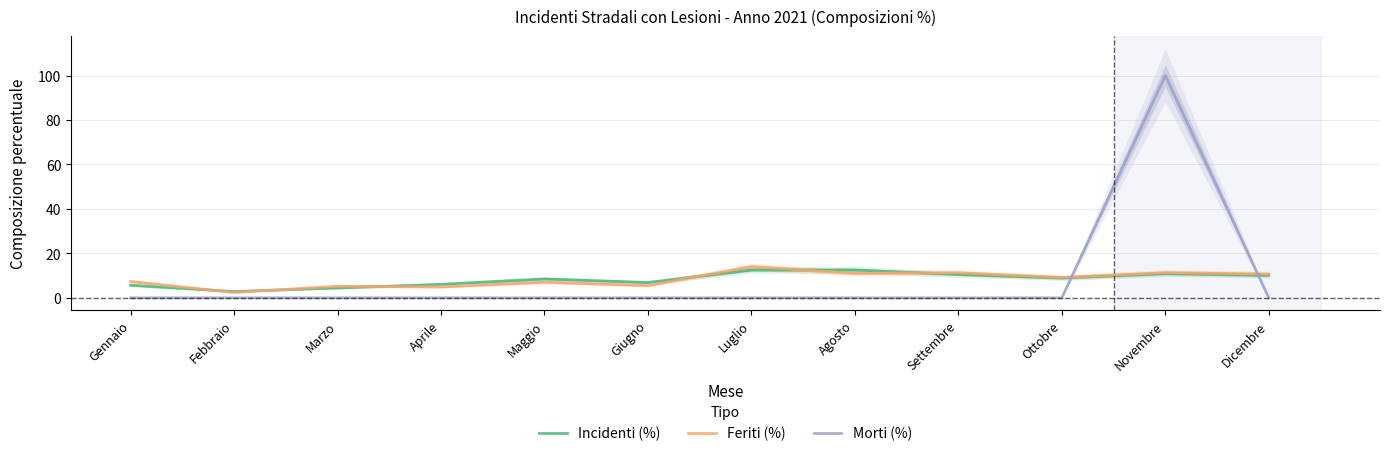

The value of Morti (%) at Ottobre is 0.0. True or false?

True